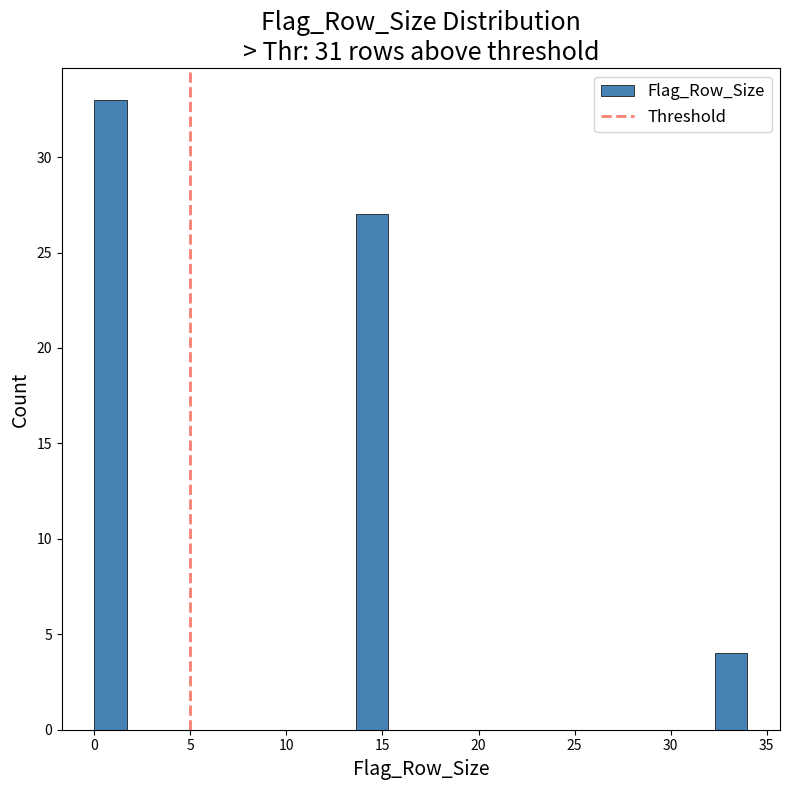

Read against the x-axis, roughly where is the centre of the tallest bar?

1.0